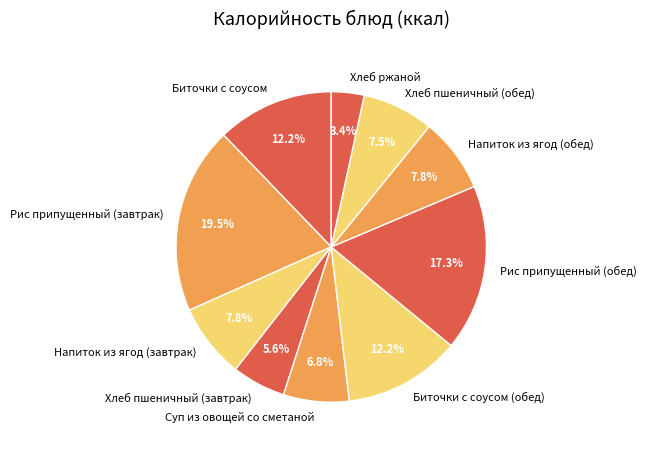

What is the ratio of the value at Суп из овощей со сметаной to the value at Напиток из ягод (обед)?

0.9